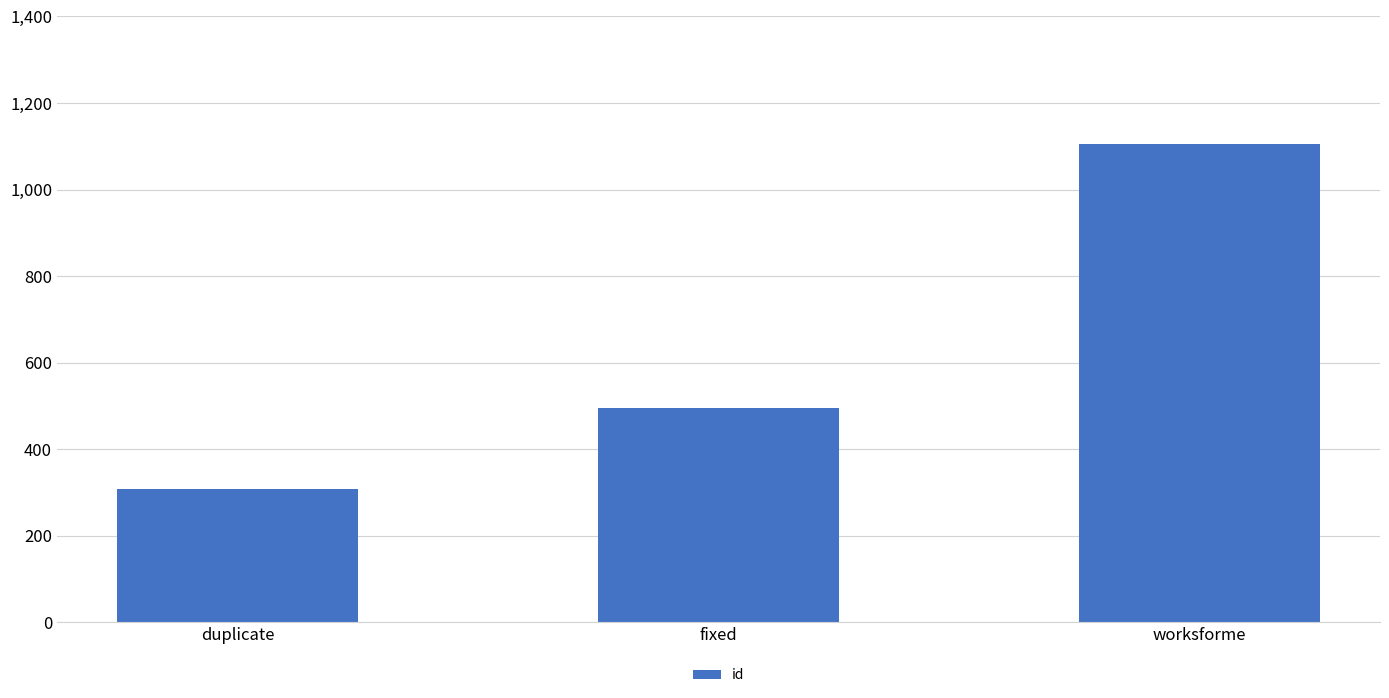

At which category does the chart reach its peak across all series?

worksforme